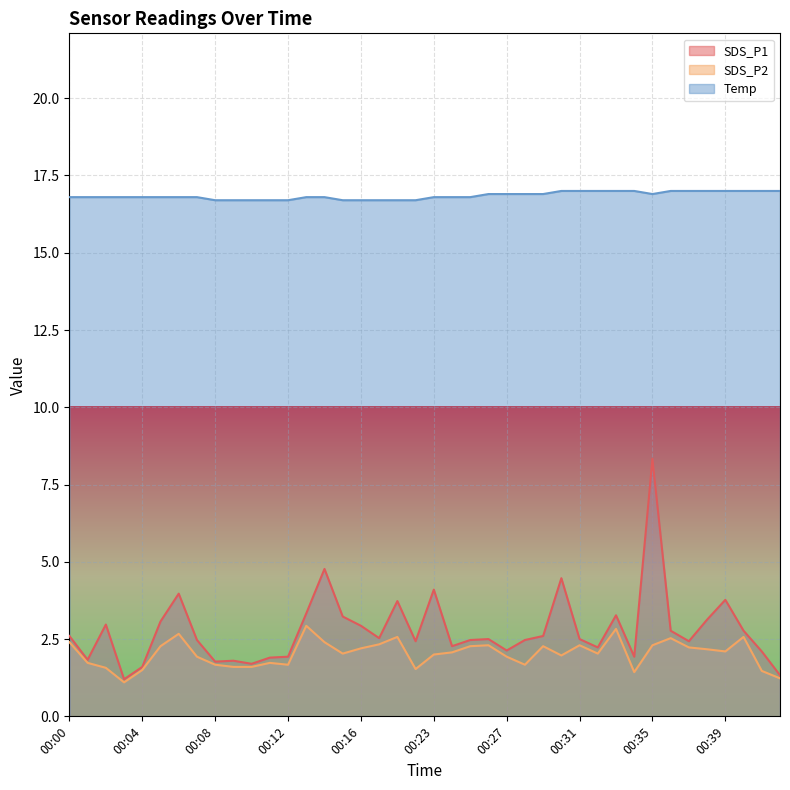

What value does the SDS_P2 series have at 00:27?

1.9